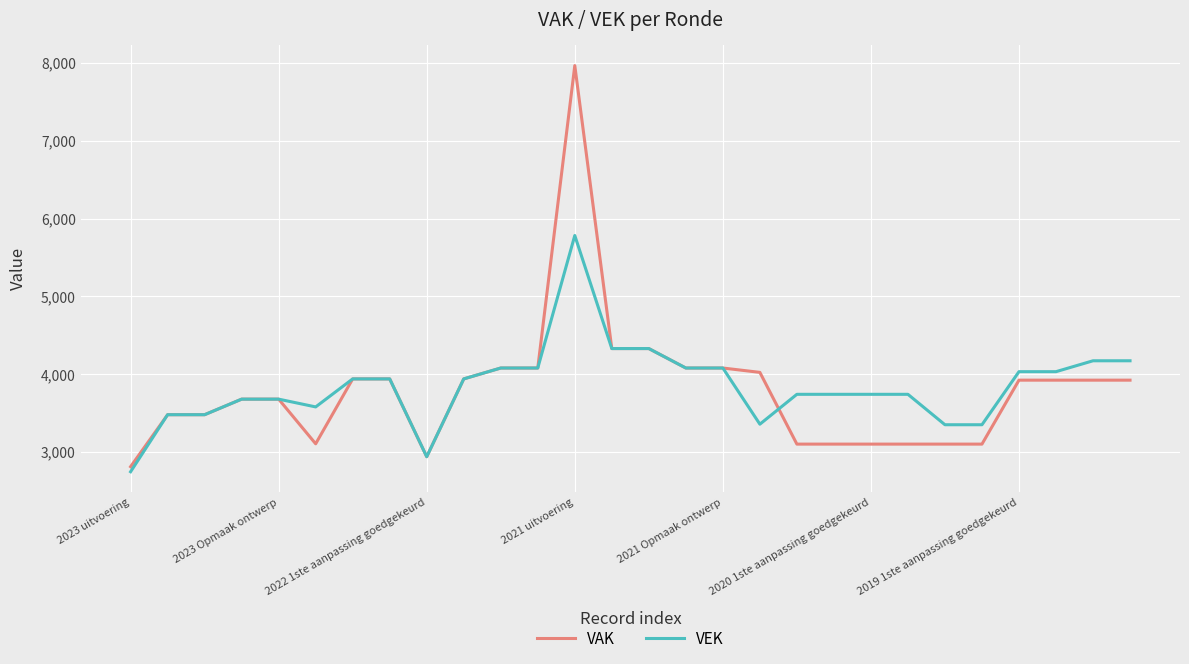

What is the minimum value for VEK?

2746